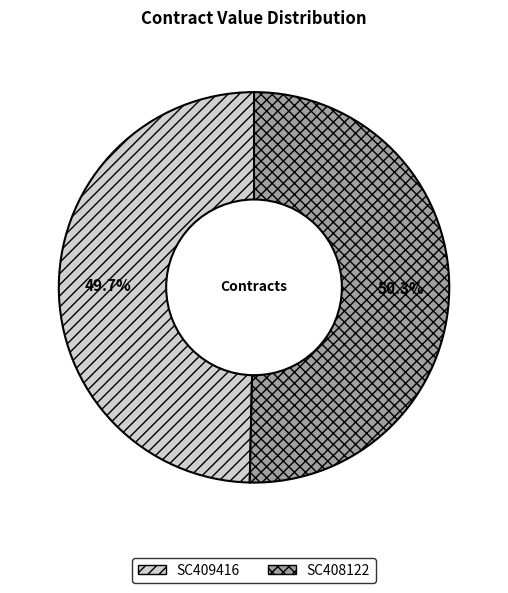

Is the sum of SC409416 and SC408122 greater than half?

Yes